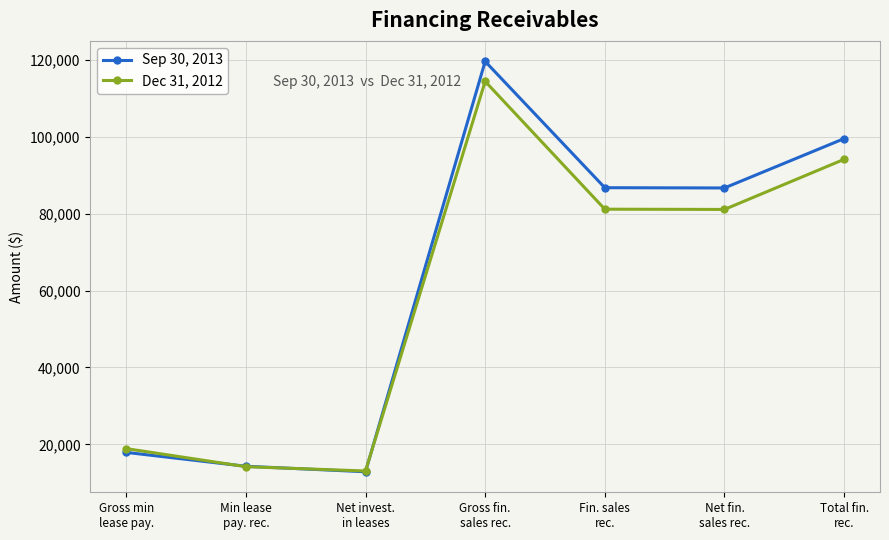

What is the average value of the Sep 30, 2013 series?

62550